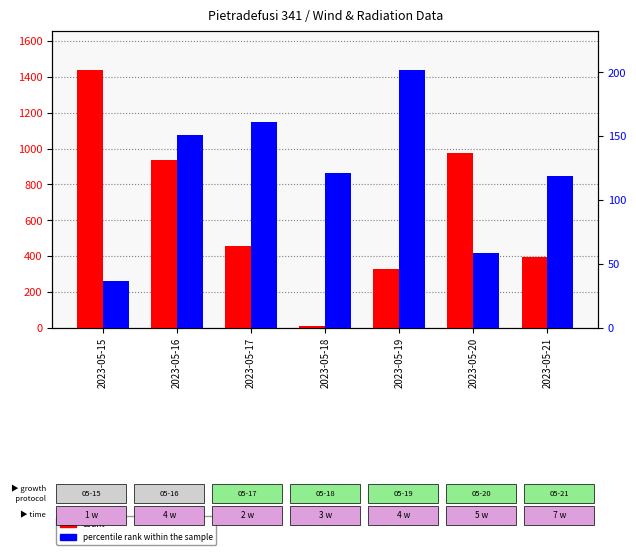

At which label does percentile rank within the sample first exceed 121?

2023-05-16